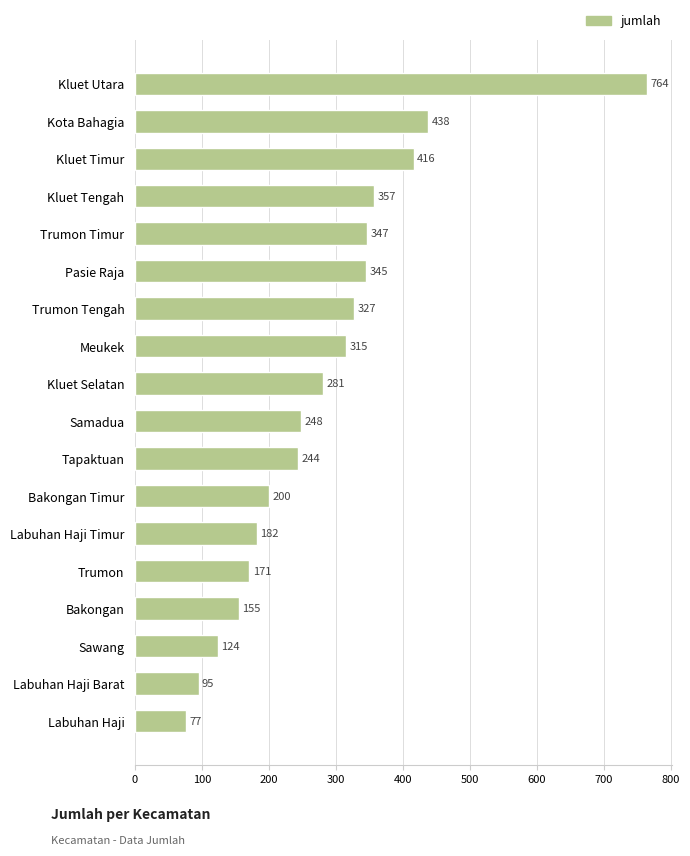

What is the change in value from Pasie Raja to Trumon?

-174